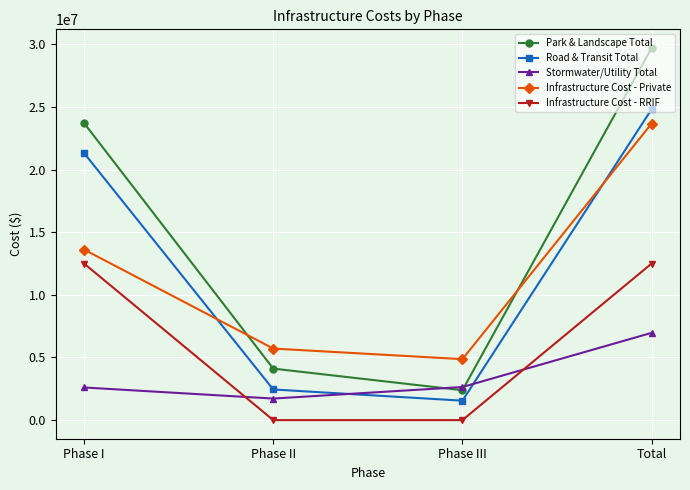

Is it true that Park & Landscape Total equals 4110630 at Phase II?

True